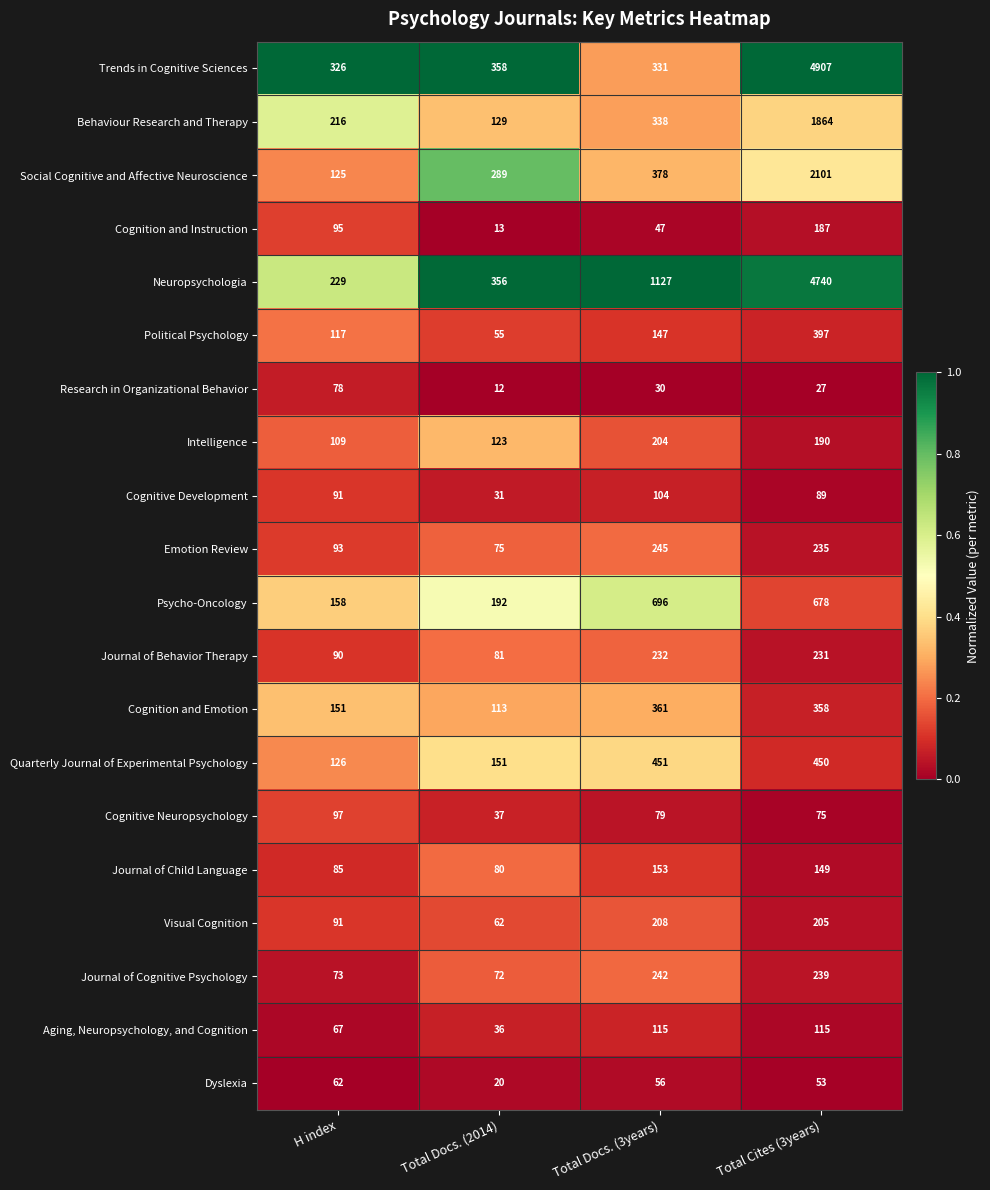

How many Cognition and Instruction values are between 47 and 187?

3